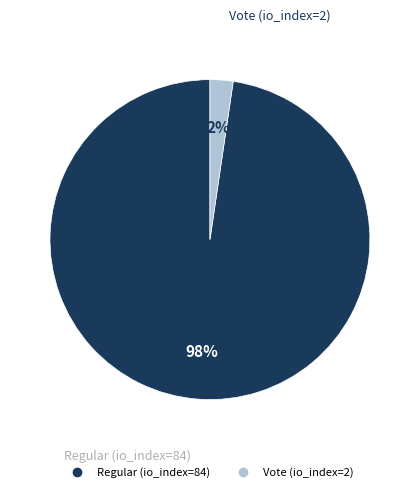

How many segments does this pie chart have?

2